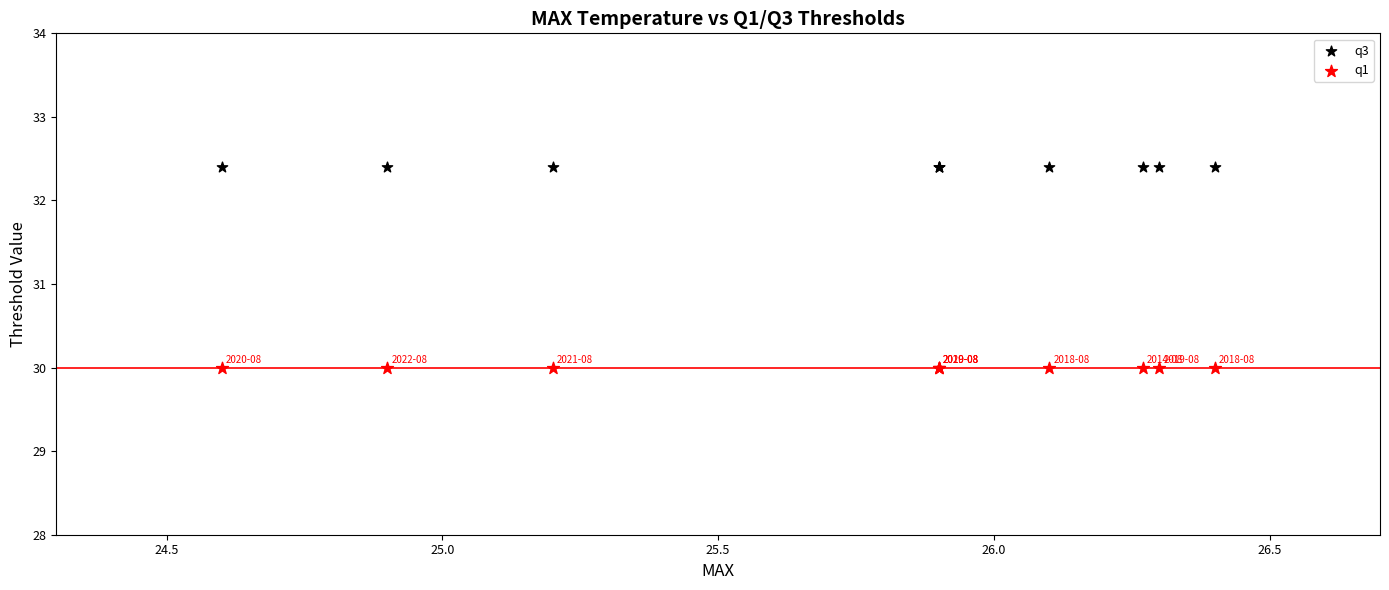

Which series reaches the minimum Y coordinate?

q1